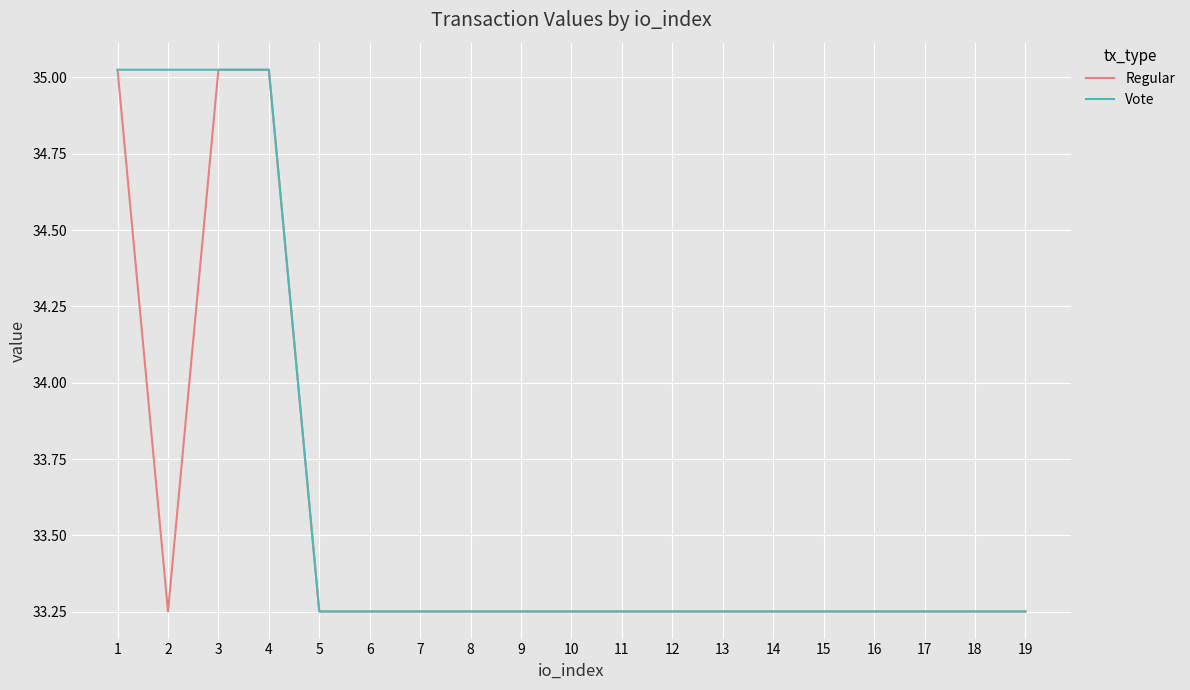

List the series in order of their overall mean, highest first.

Vote, Regular